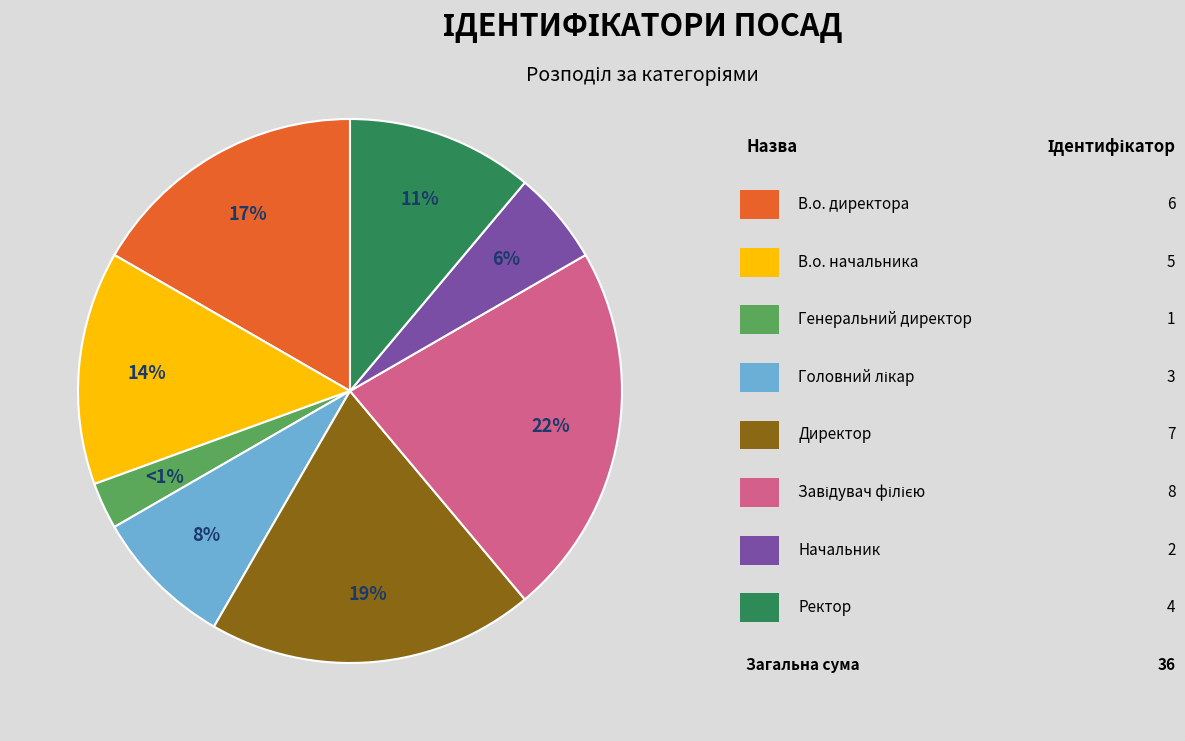

How much of the chart is everything except Генеральний директор?

97.2%